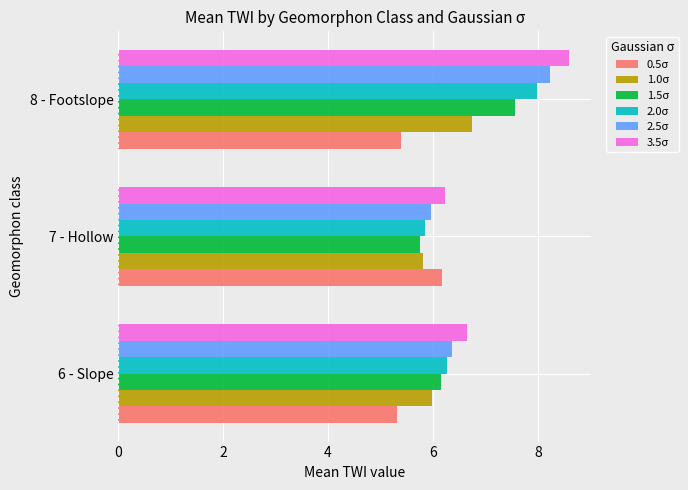

What is the spread (max minus min) of values at 7 - Hollow?

0.5